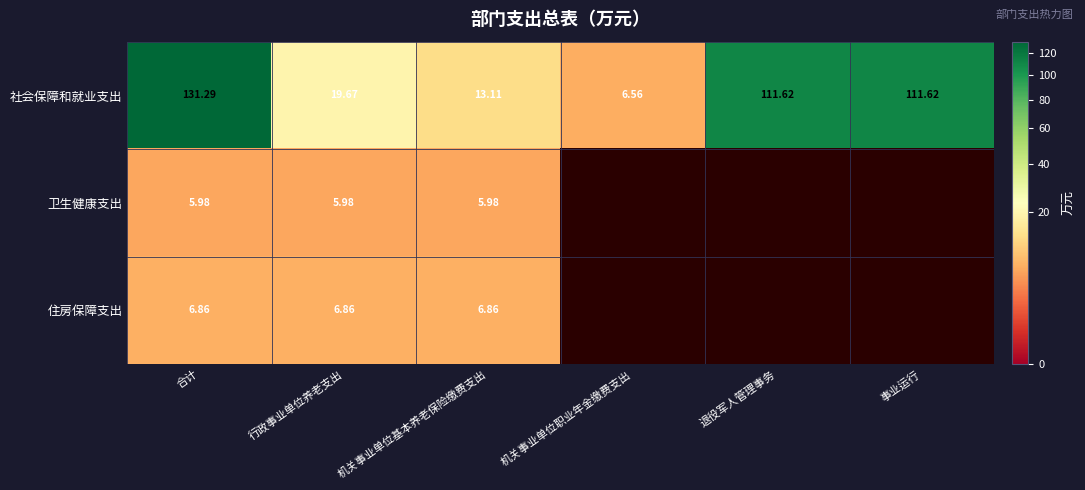

Is the value of 卫生健康支出 at 行政事业单位养老支出 greater than the value of 社会保障和就业支出 at 机关事业单位基本养老保险缴费支出?

No